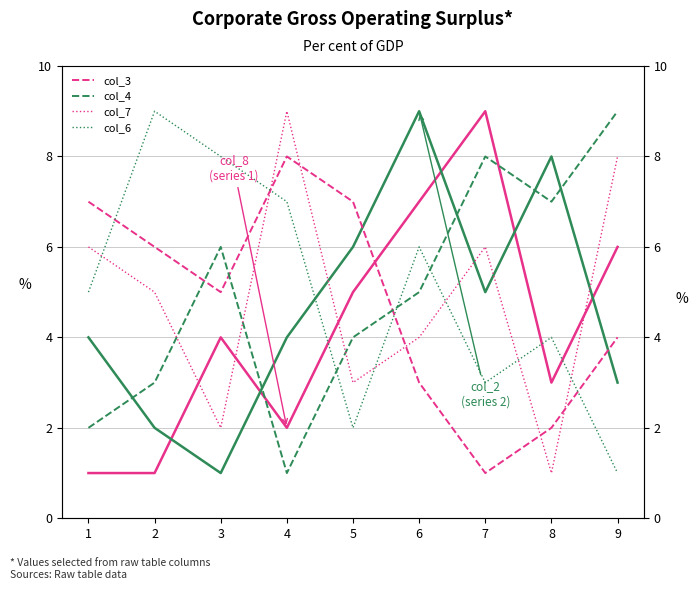

Which series has the largest range (max minus min)?

col_8